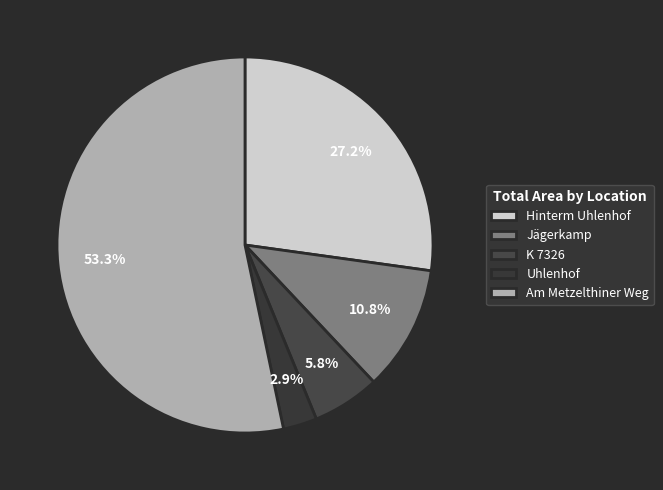

How many segments does this pie chart have?

5